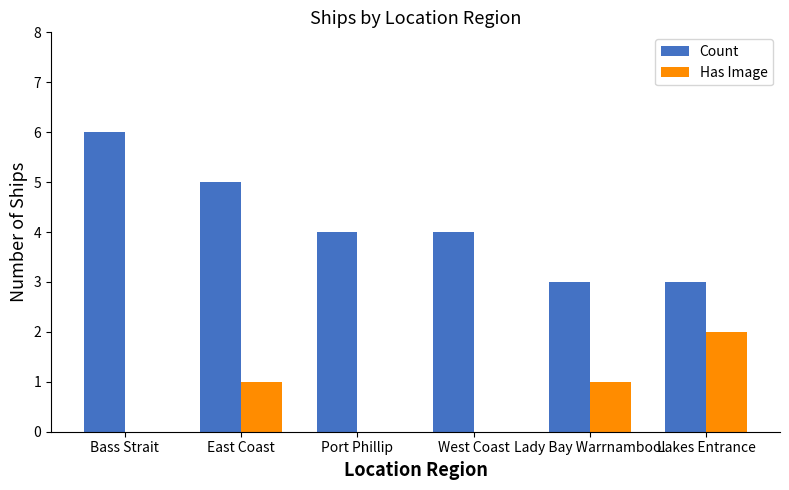

Which series has the largest total across all categories?

Count